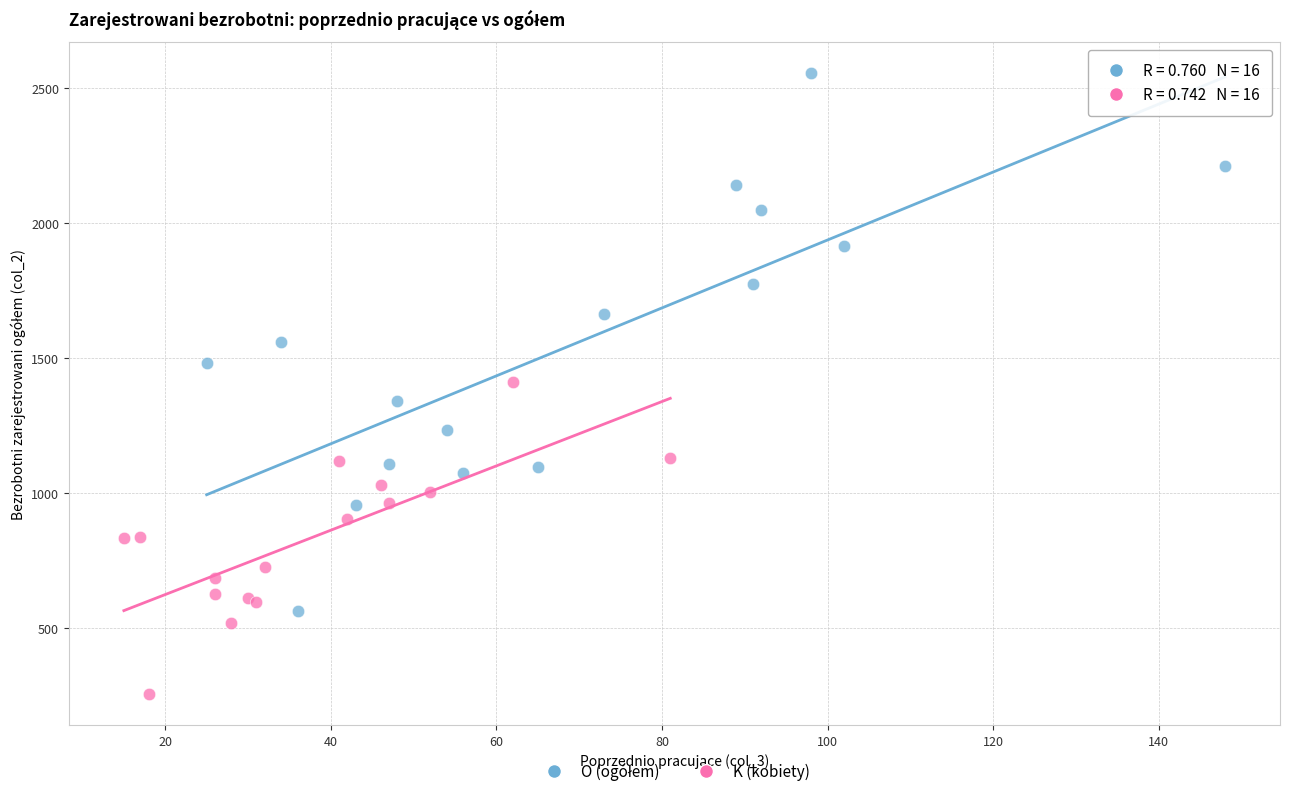

Which series reaches the minimum Y coordinate?

K (kobiety)